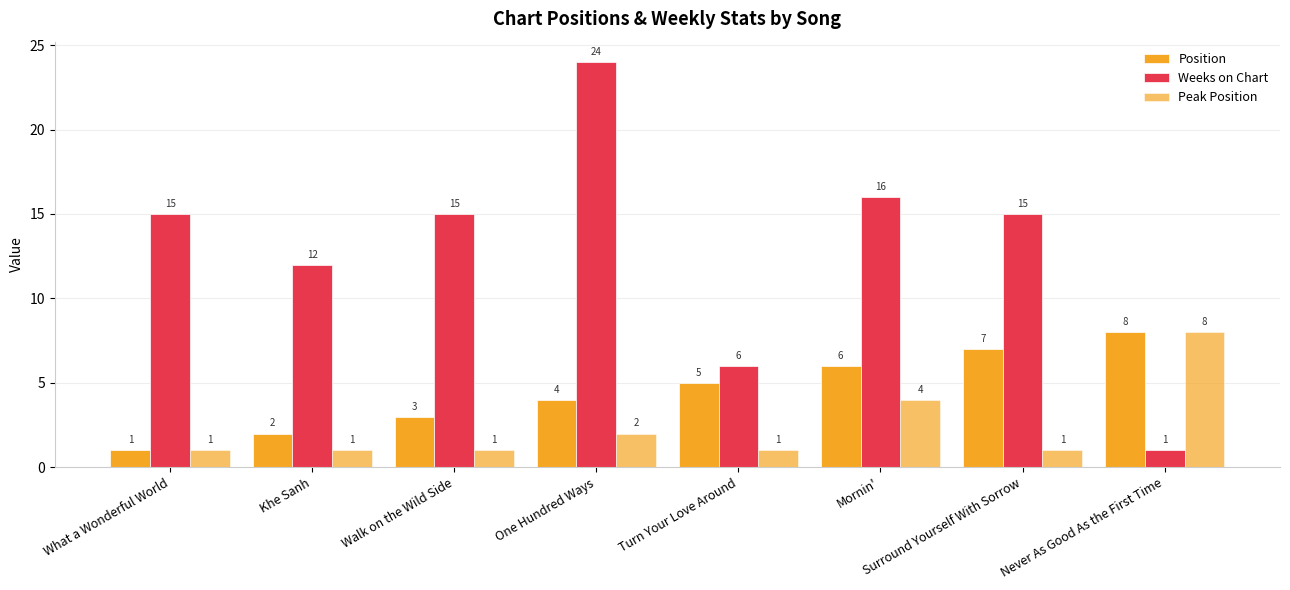

Where is Position nearest to the value 4?

One Hundred Ways